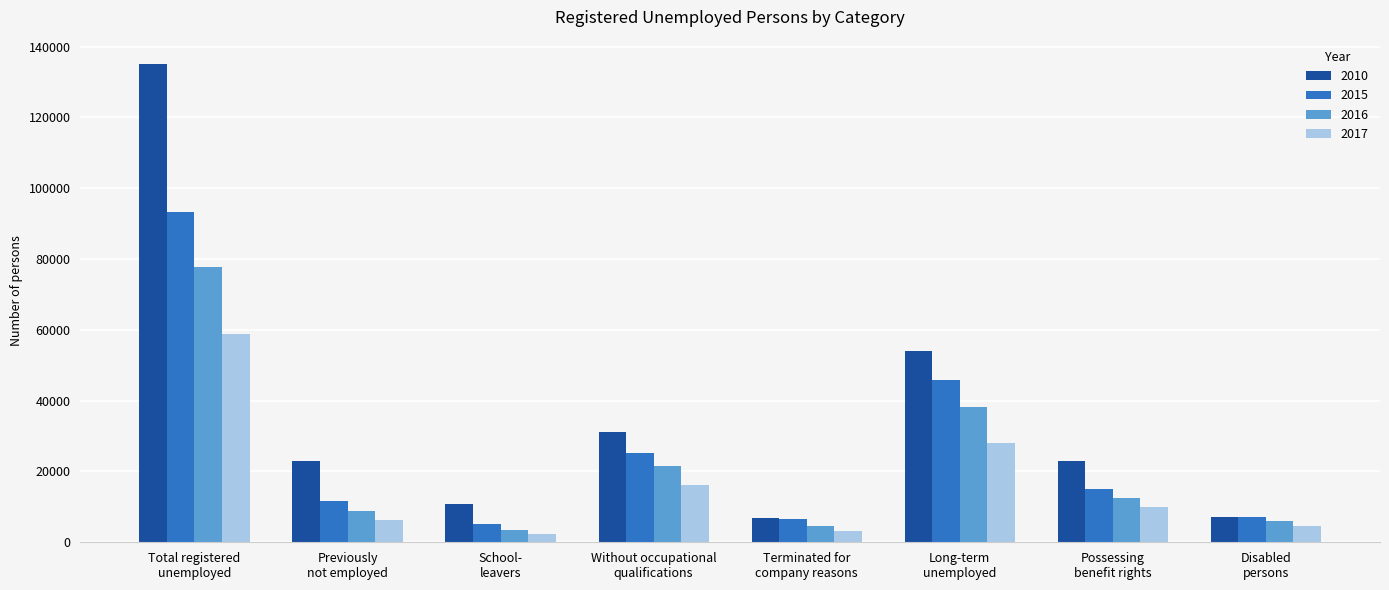

Which series has the largest range (max minus min)?

2010